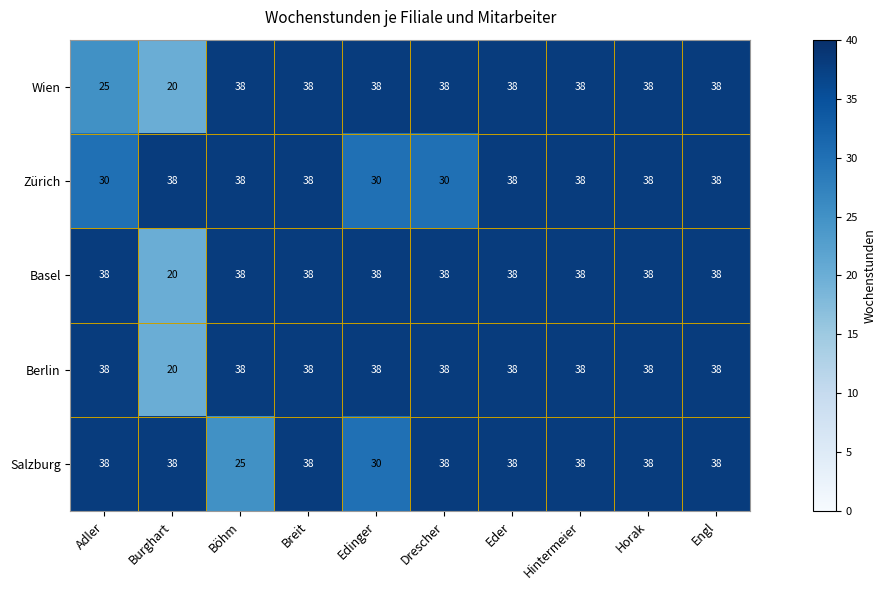

What is the total value across all series at Burghart?

136